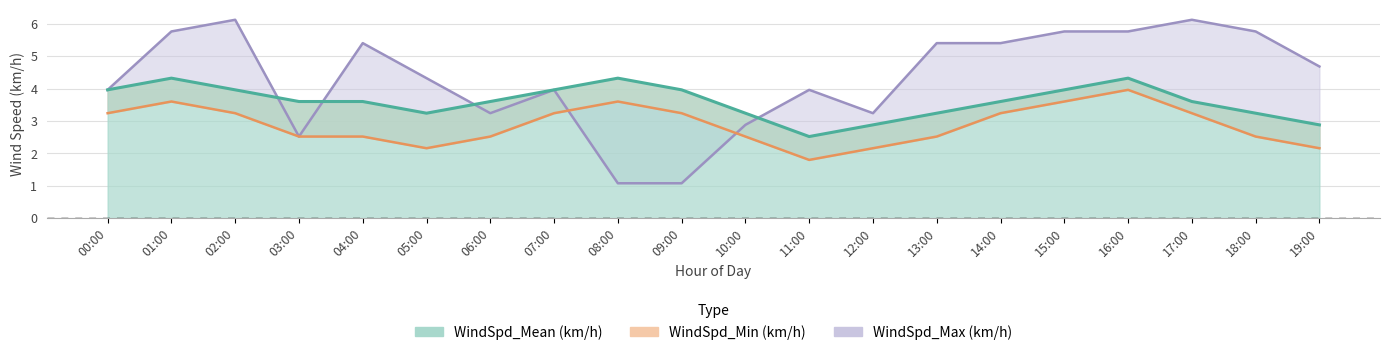

True or false: WindSpd_Mean (km/h) has a value of 2.9 at 12:00.

True